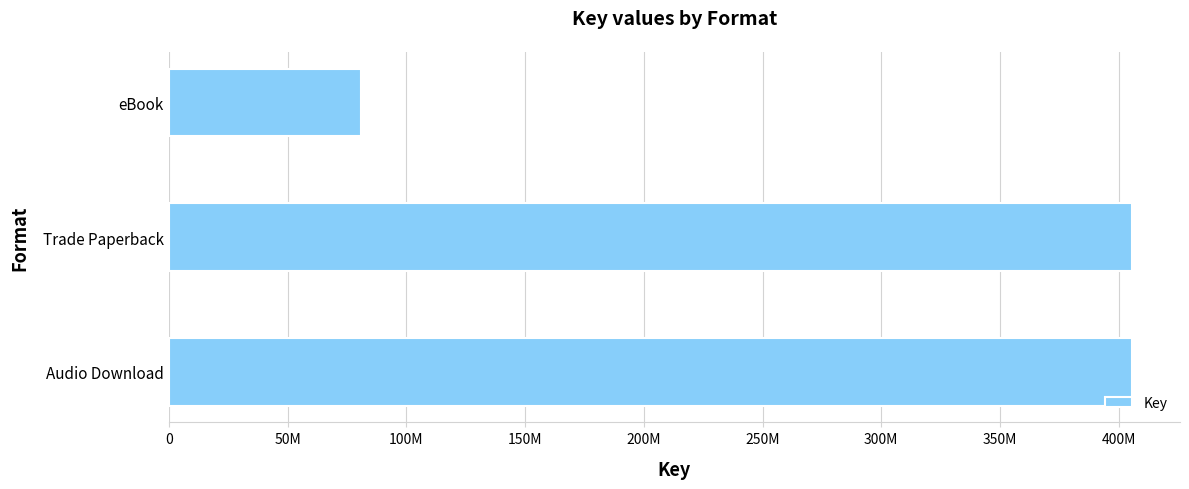

Are the bars horizontal?

Yes